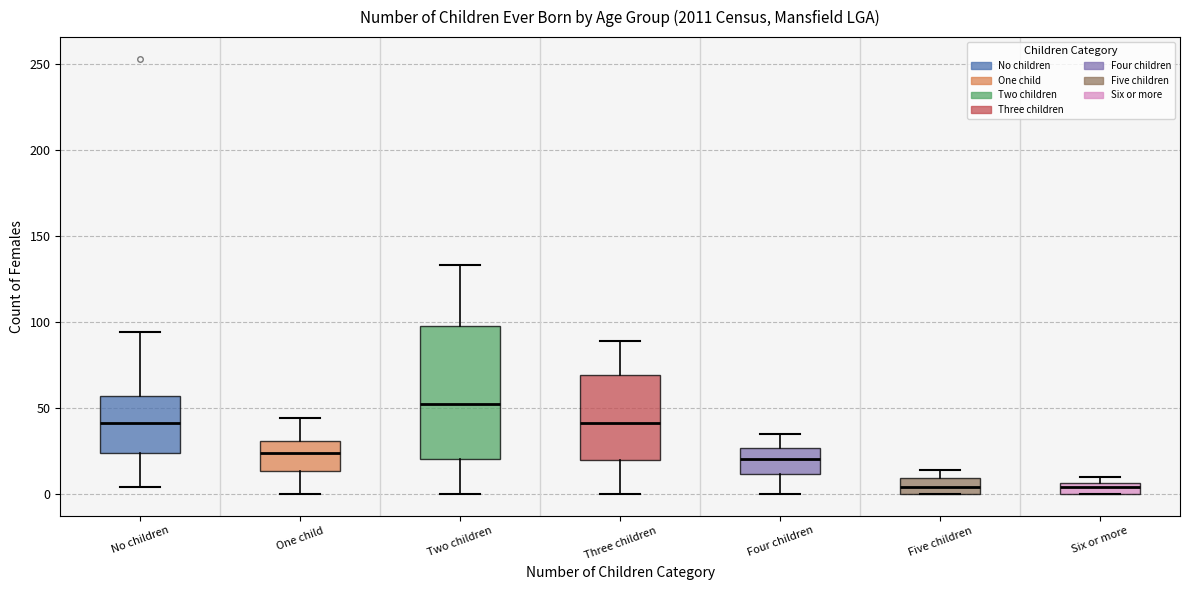

Which box is the tallest, from its lower edge to its upper edge?

Two children